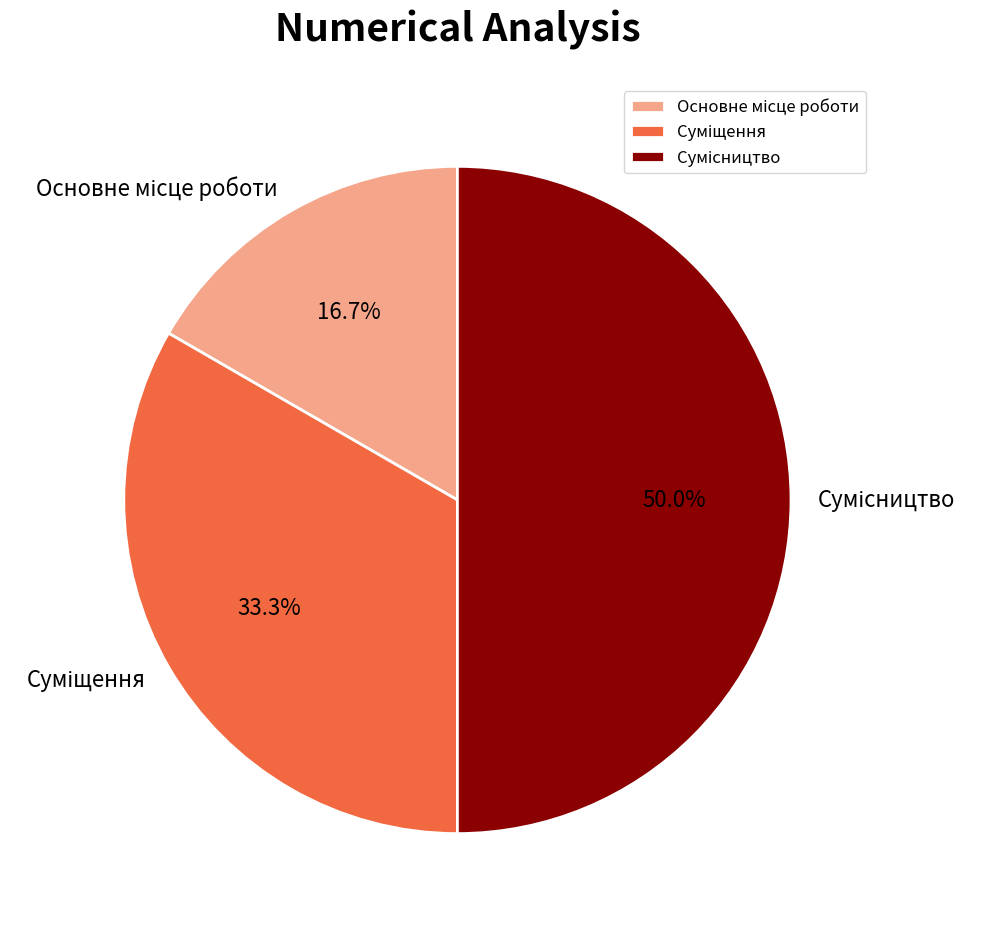

How many slices are in this pie chart?

3